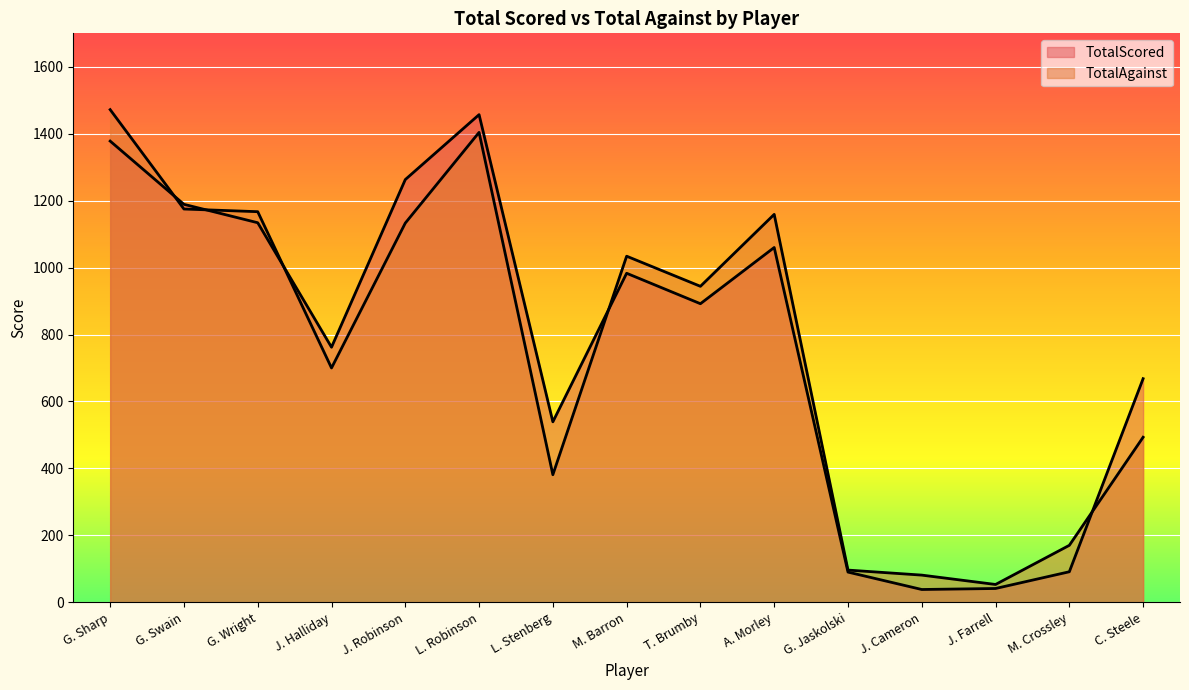

At T. Brumby, list the series in order from largest to smallest.

TotalAgainst, TotalScored